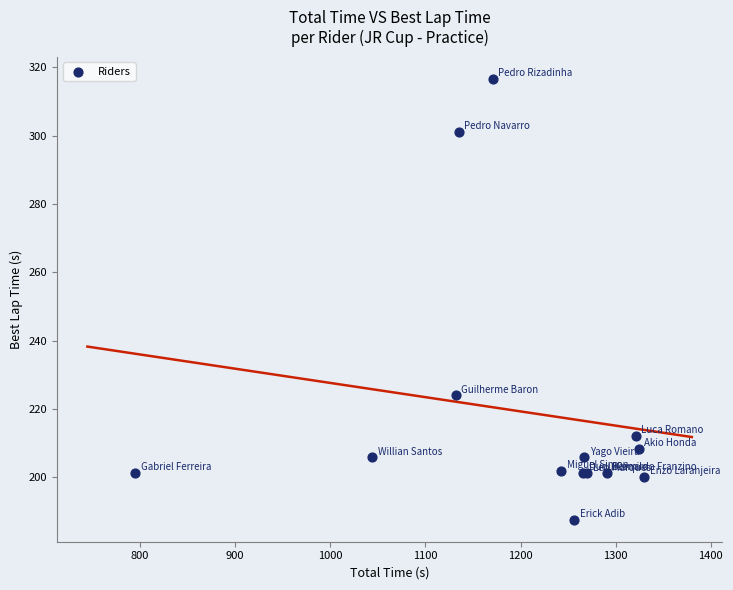

What Y value in the scatter plot is closest to 252?

223.9